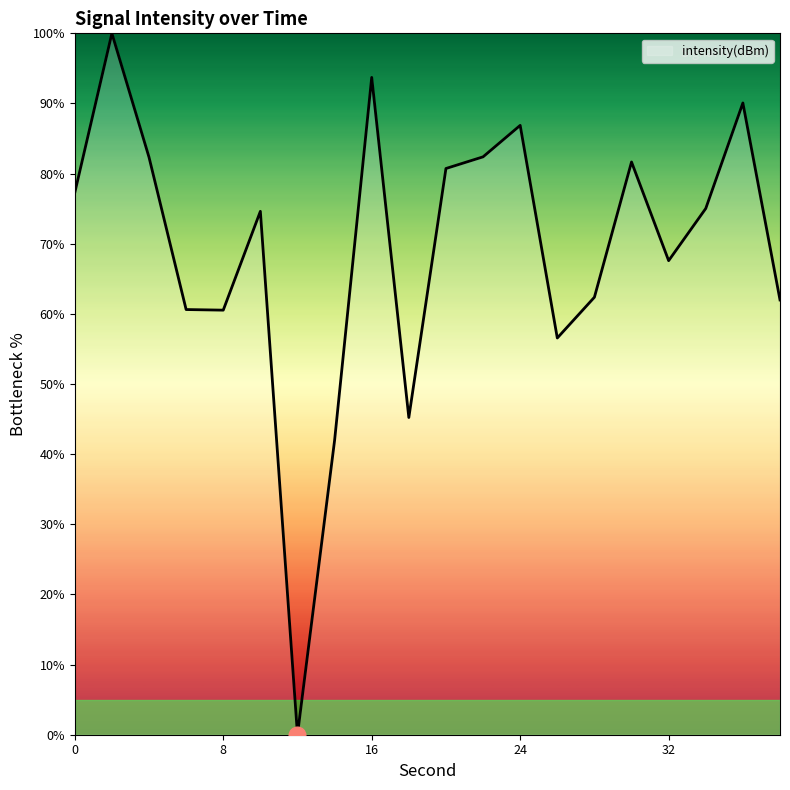

What is the greatest value displayed?

100.0